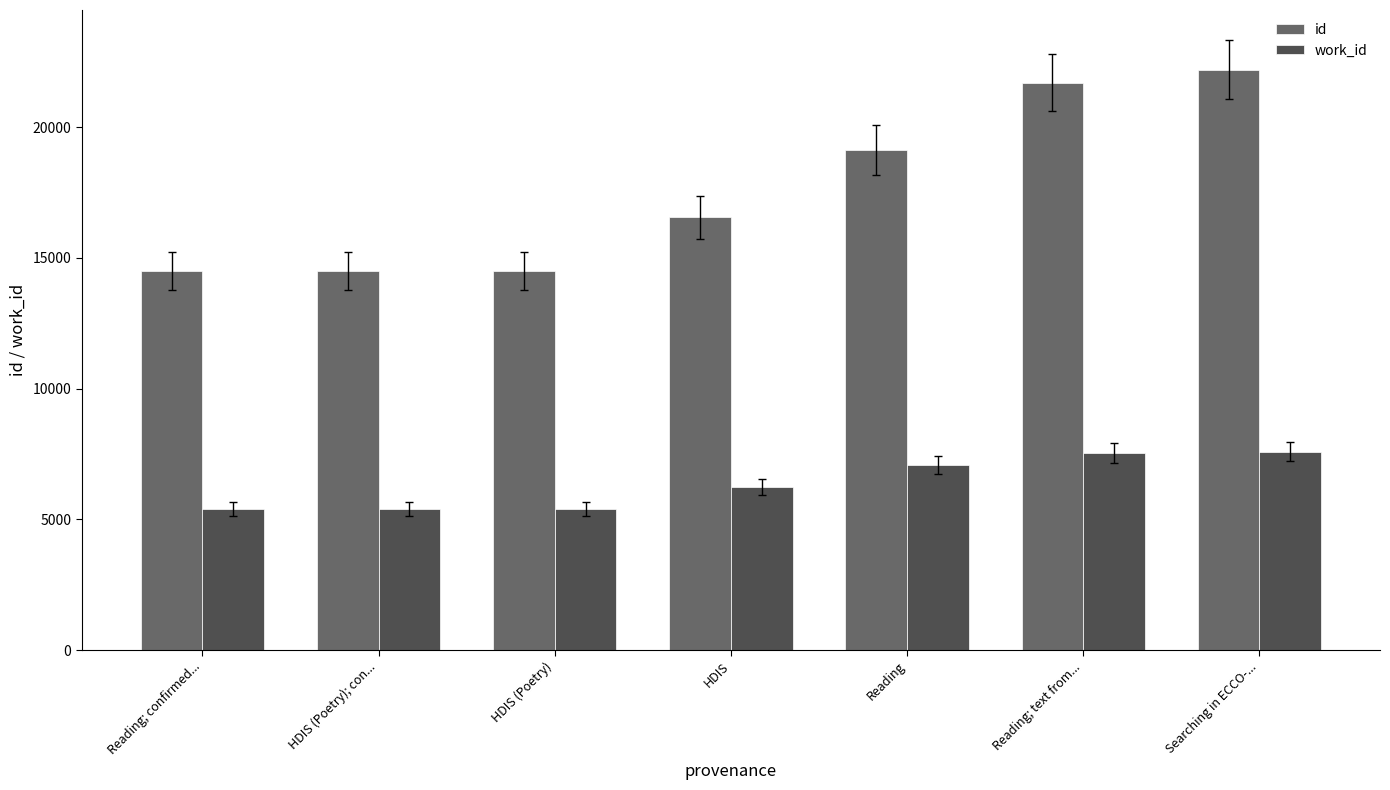

What are all the series names shown in the legend?

id, work_id